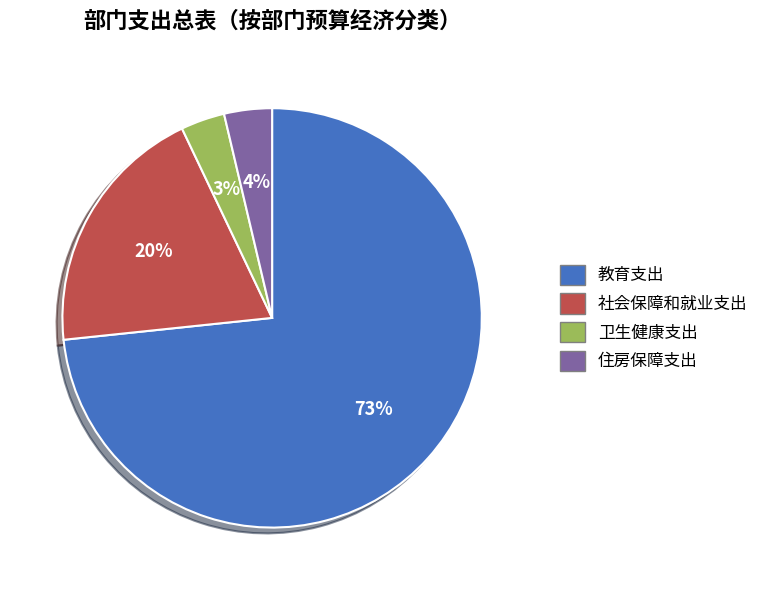

Does 教育支出 account for over 50% of the chart?

Yes